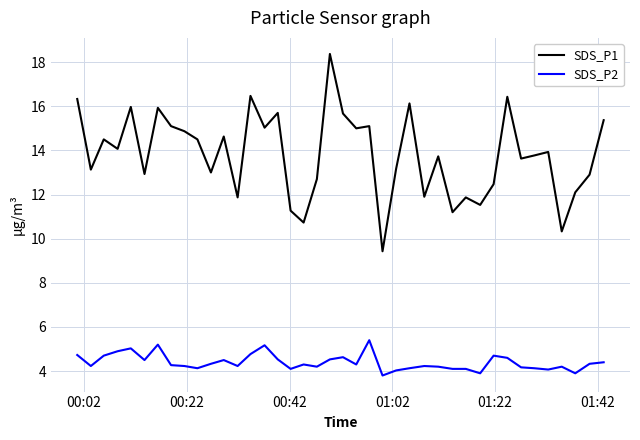

Does the chart have visible grid lines?

Yes